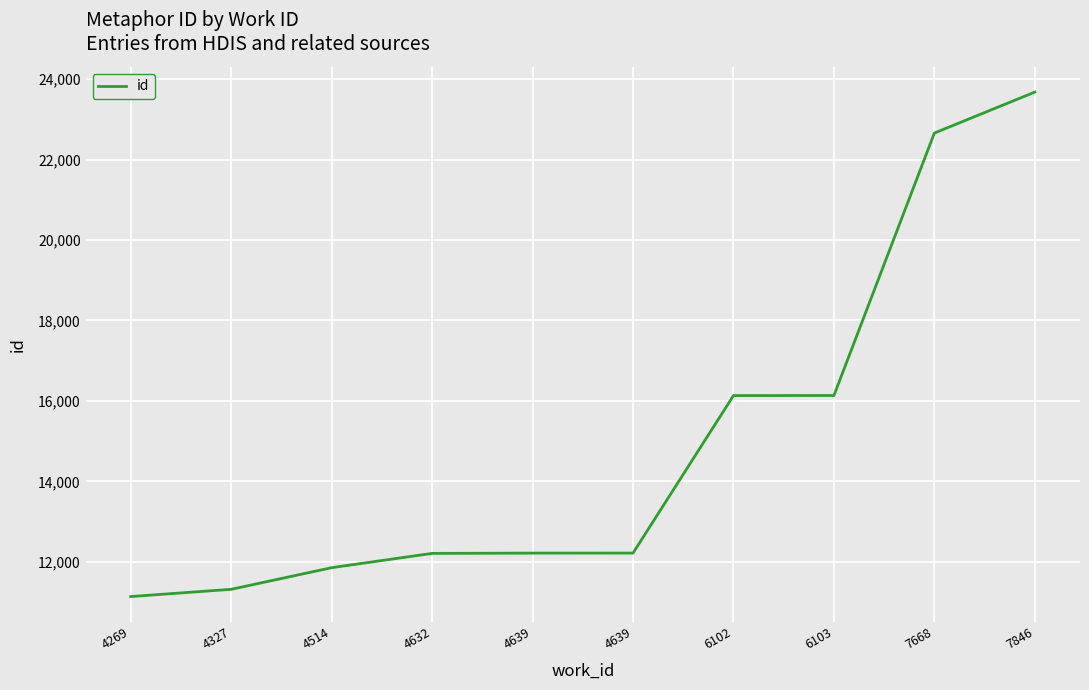

At which label is the value closest to 17406?

6103